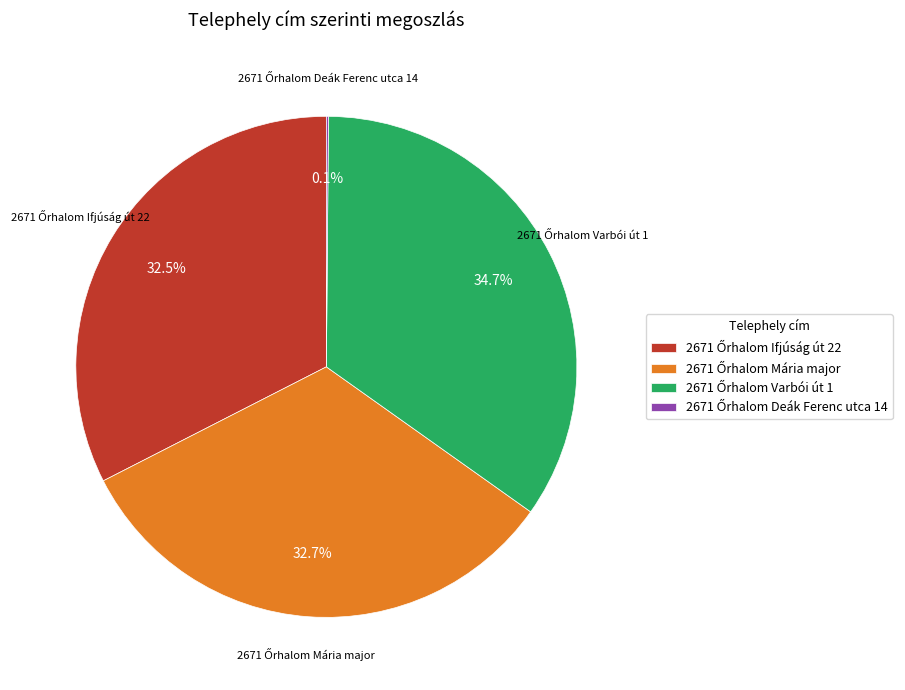

Is there a majority slice in this chart?

No